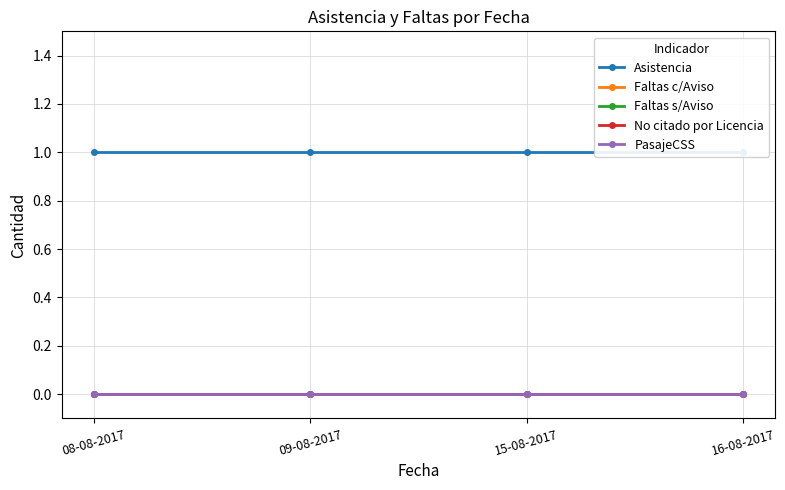

At 09-08-2017, list the series in order from smallest to largest.

Faltas c/Aviso, Faltas s/Aviso, No citado por Licencia, PasajeCSS, Asistencia